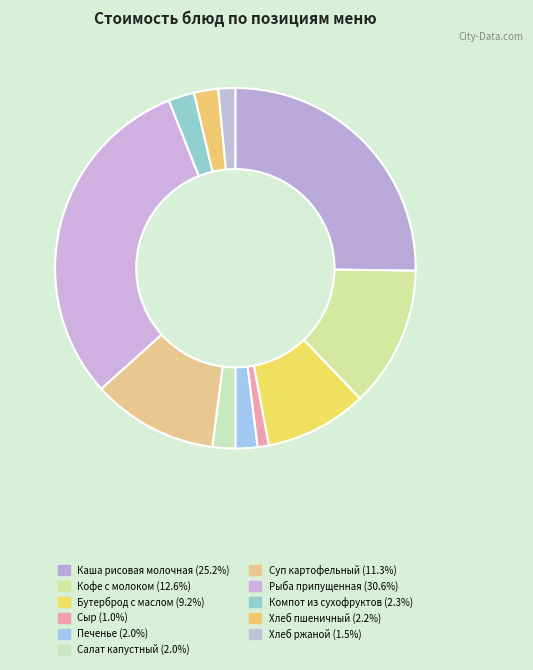

What is the total percentage of Салат капустный and Бутерброд с маслом?

11.2%